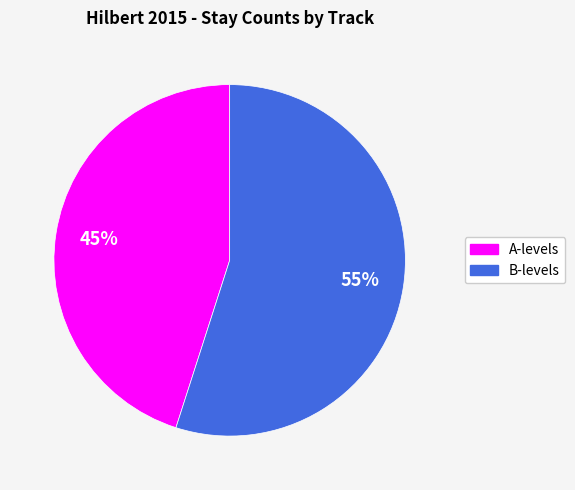

To the nearest percent, what is the average slice percentage?

50%